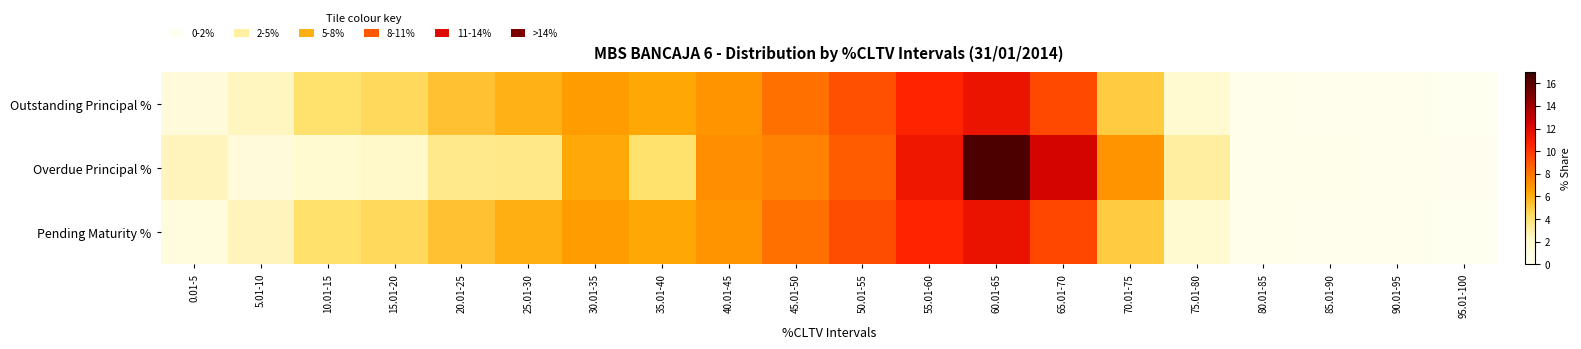

What is the total value across all series at 90.01-95?

0.6